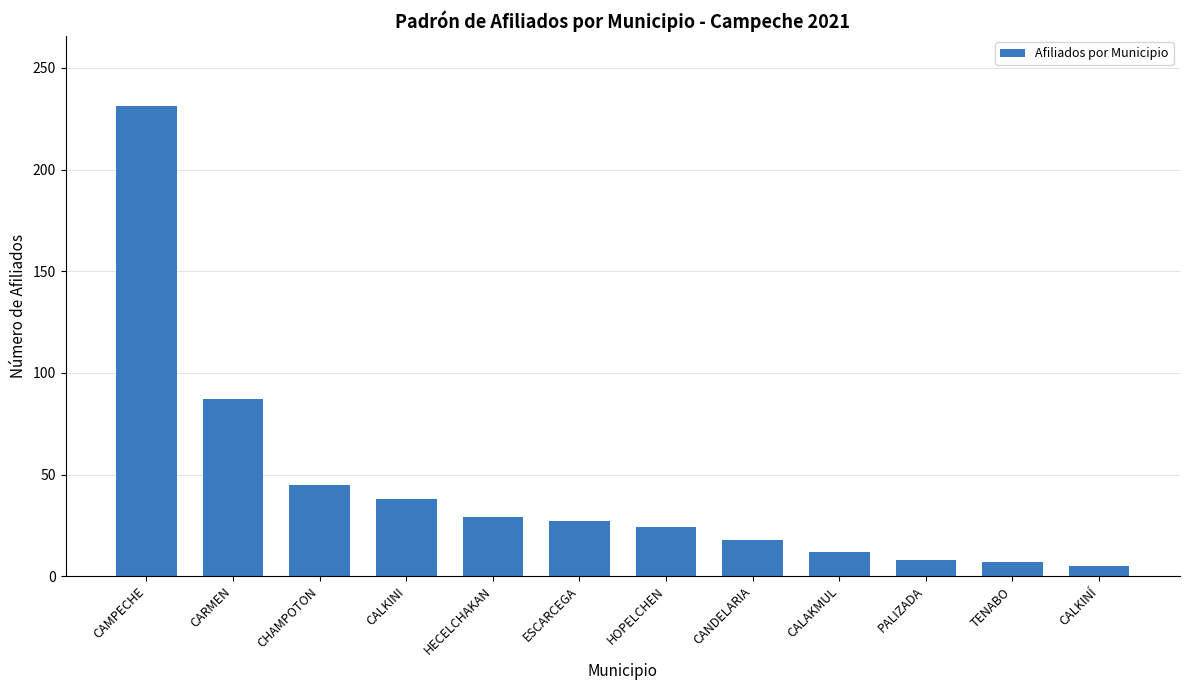

Are the bars grouped side by side (vs. stacked)?

No